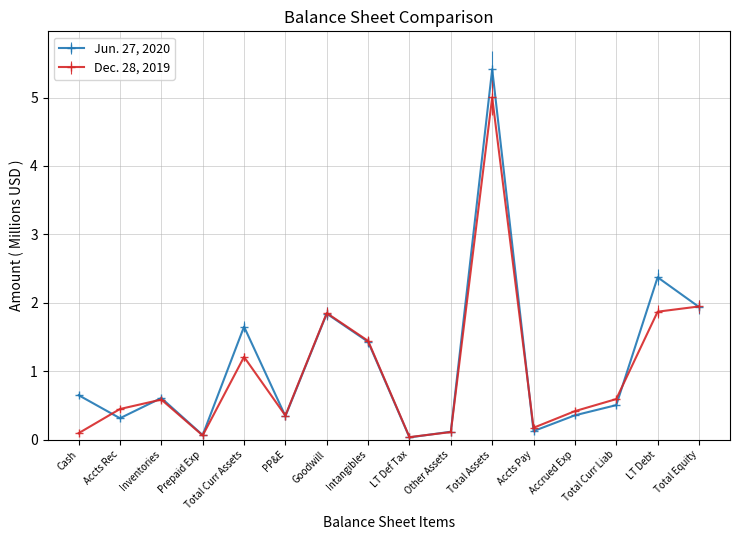

List the series in order of their peak value, highest first.

Jun. 27, 2020, Dec. 28, 2019